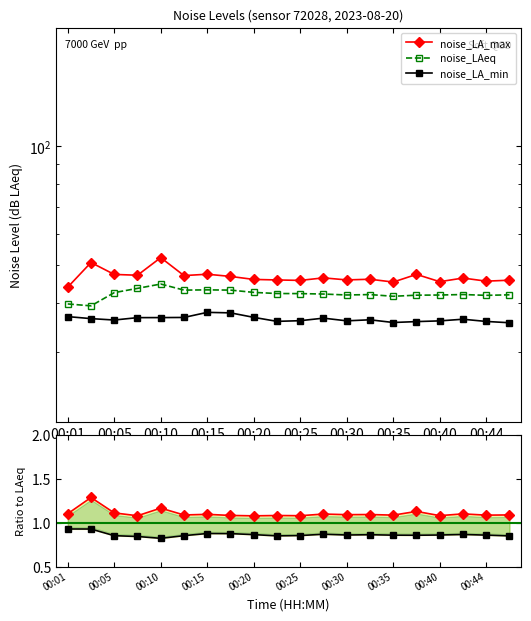

True or false: noise_LAeq and noise_LA_min intersect in this chart.

False